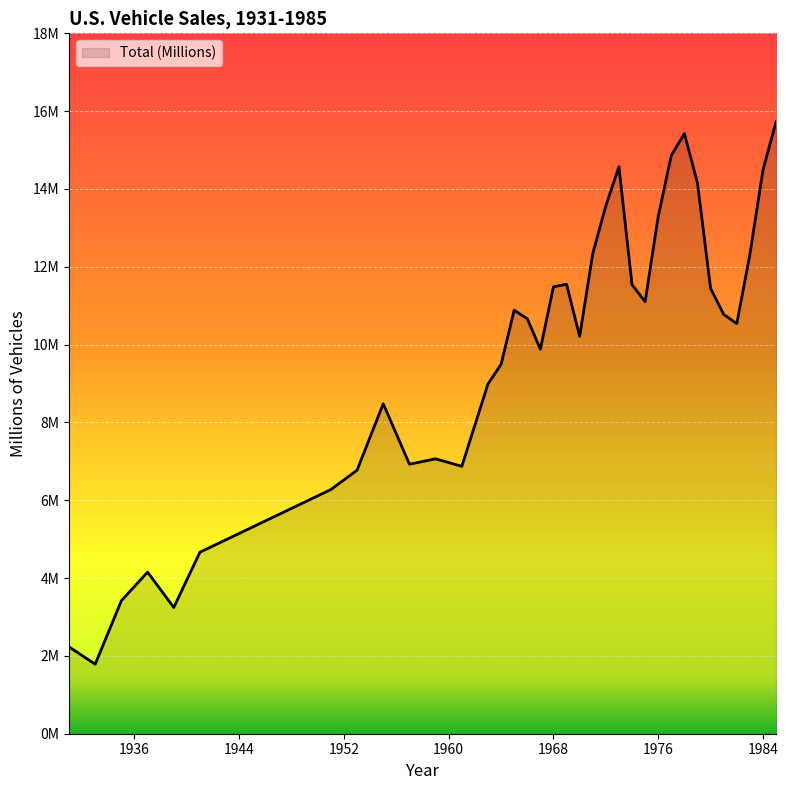

Does the chart display data point markers on the line(s)?

No